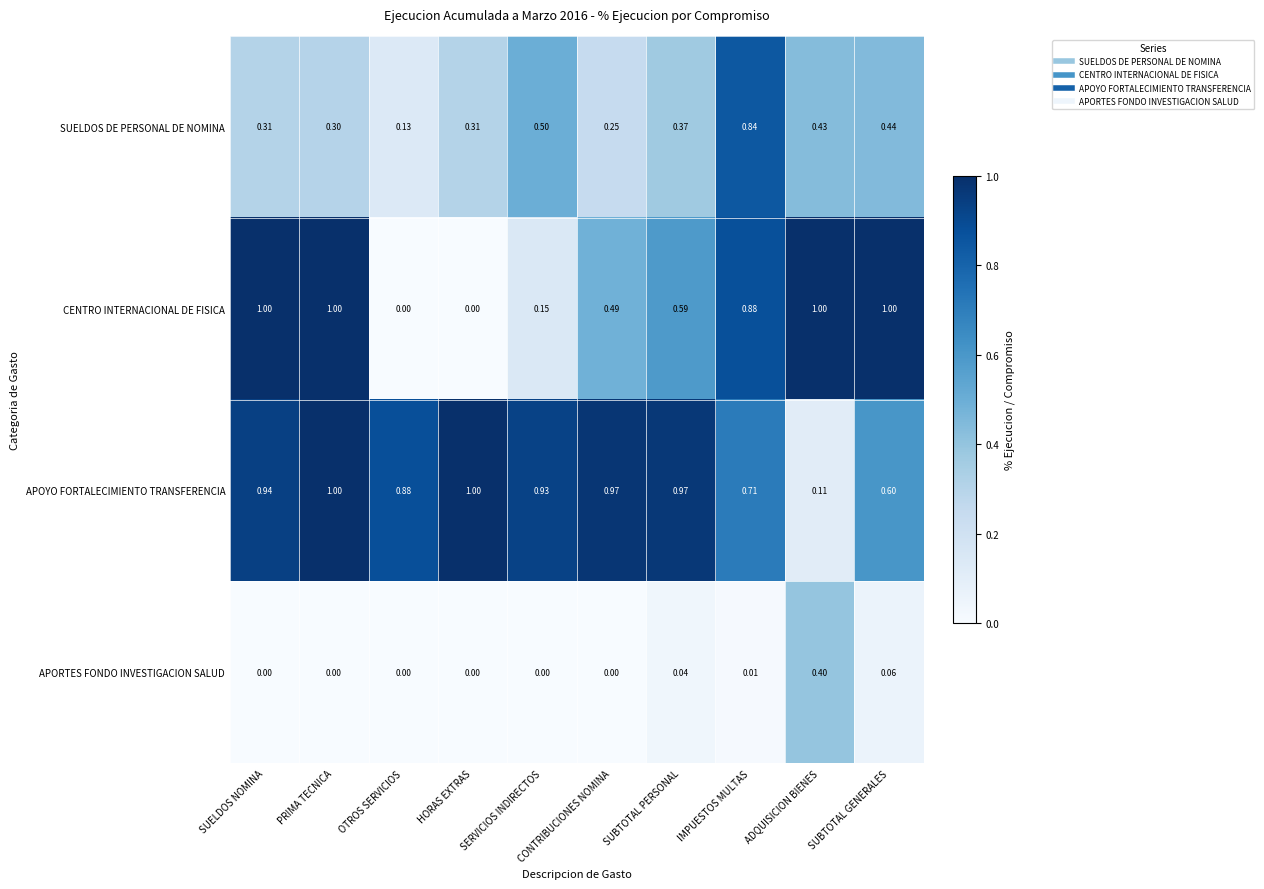

Which category has the highest value in the SUELDOS DE PERSONAL DE NOMINA series?

IMPUESTOS MULTAS